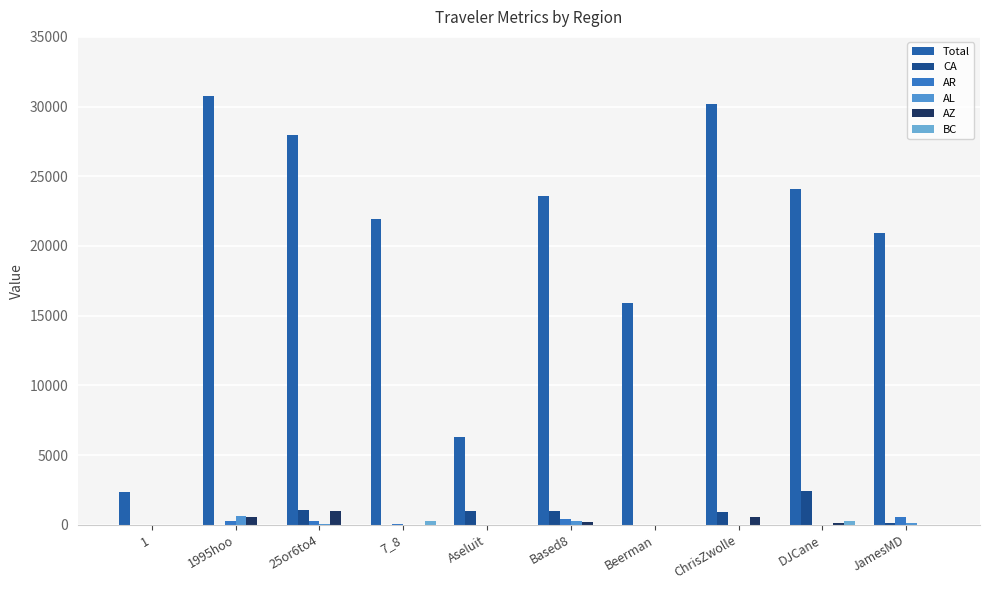

Reading right to left, list all the values displayed in this chart.

Total: JamesMD=20937.4	DJCane=24057.5	ChrisZwolle=30168.5	Beerman=15878.9	Based8=23579.3	Aseluit=6300.8	7_8=21926.2	25or6to4=27931.8	1995hoo=30768.2	1=2326.3
CA: JamesMD=96.9	DJCane=2401.8	ChrisZwolle=898.6	Beerman=0.0	Based8=950.6	Aseluit=965.9	7_8=0.0	25or6to4=1023.3	1995hoo=0.0	1=0.0
AR: JamesMD=536.6	DJCane=0.0	ChrisZwolle=0.0	Beerman=0.0	Based8=381.3	Aseluit=0.0	7_8=48.8	25or6to4=283.1	1995hoo=278.3	1=0.0
AL: JamesMD=134.3	DJCane=0.0	ChrisZwolle=0.0	Beerman=0.0	Based8=274.2	Aseluit=0.0	7_8=0.0	25or6to4=79.5	1995hoo=625.1	1=0.0
AZ: JamesMD=0.0	DJCane=100.2	ChrisZwolle=571.1	Beerman=0.0	Based8=201.1	Aseluit=0.0	7_8=0.0	25or6to4=1007.9	1995hoo=520.2	1=0.0
BC: JamesMD=0.0	DJCane=271.1	ChrisZwolle=0.0	Beerman=0.0	Based8=0.0	Aseluit=0.0	7_8=249.6	25or6to4=0.0	1995hoo=0.0	1=0.0